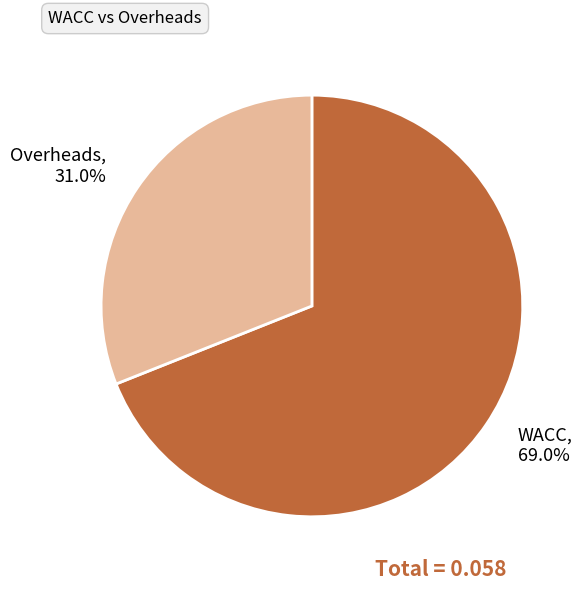

What is the majority slice?

WACC